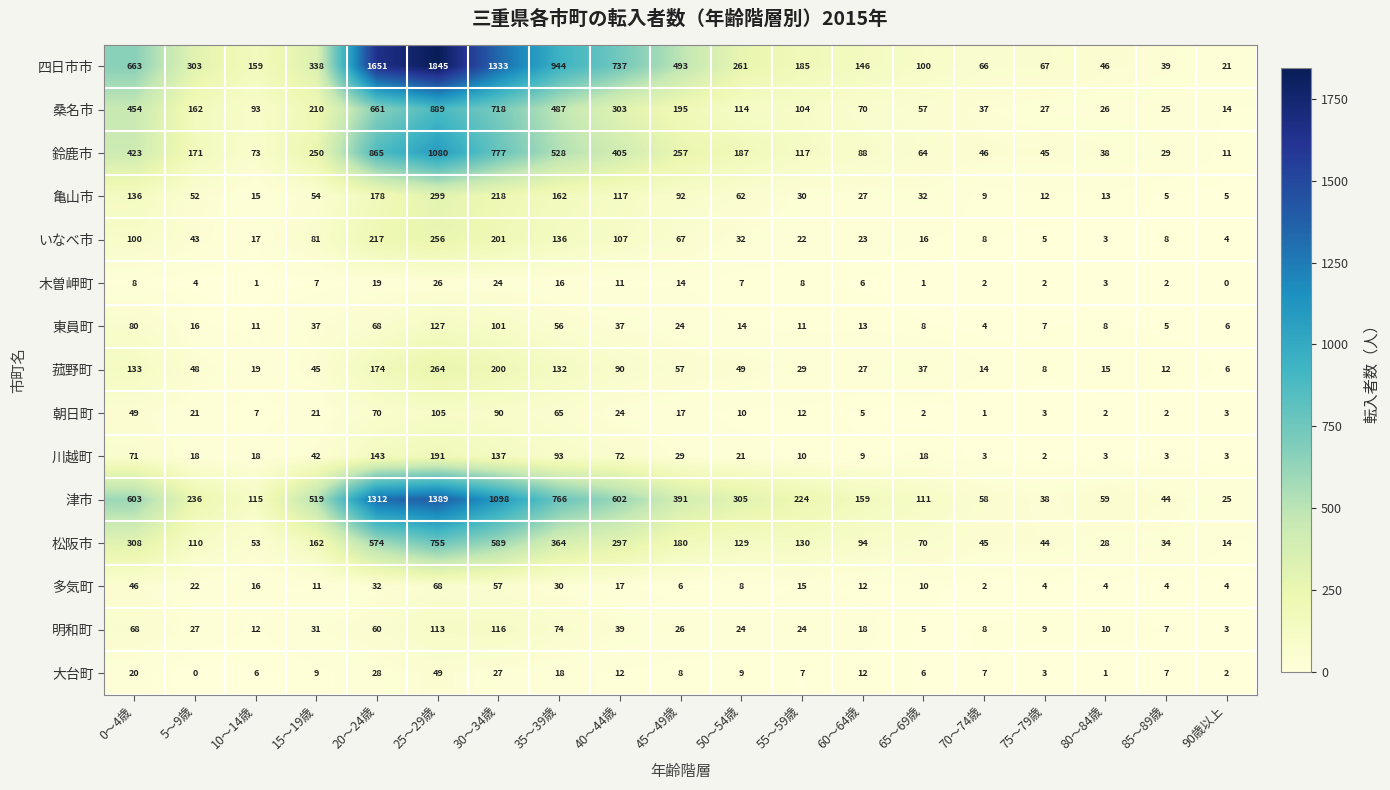

Is it true that 多気町 equals 15 at 55～59歳?

True